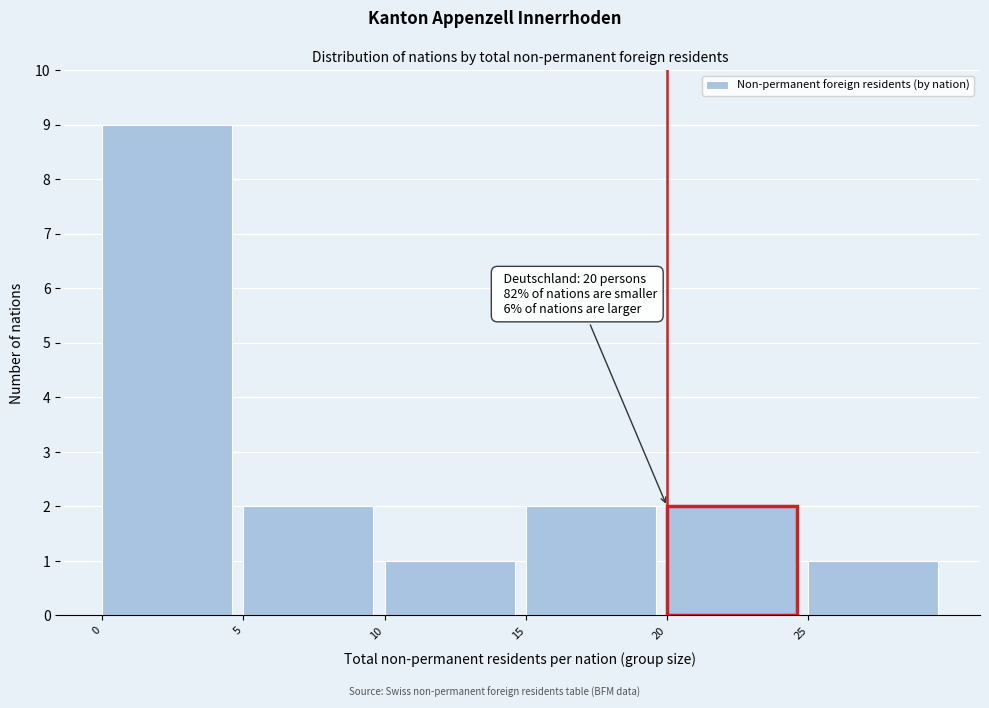

Over which range of the x-axis is the bar tallest?

0 to 5